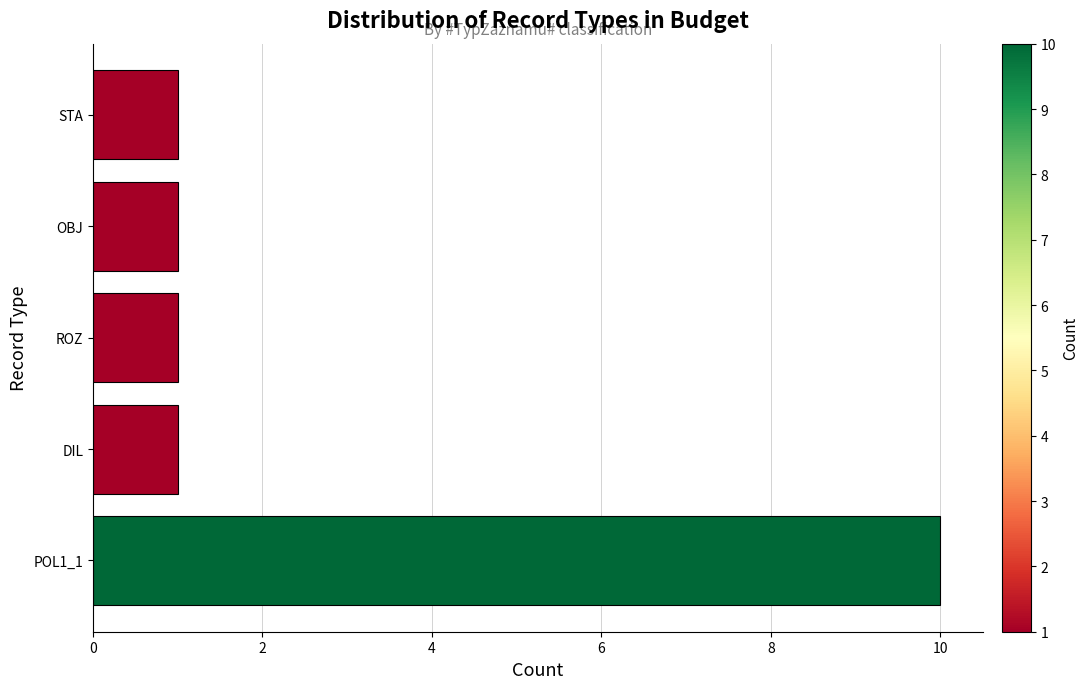

The value at POL1_1 is 5. True or false?

False